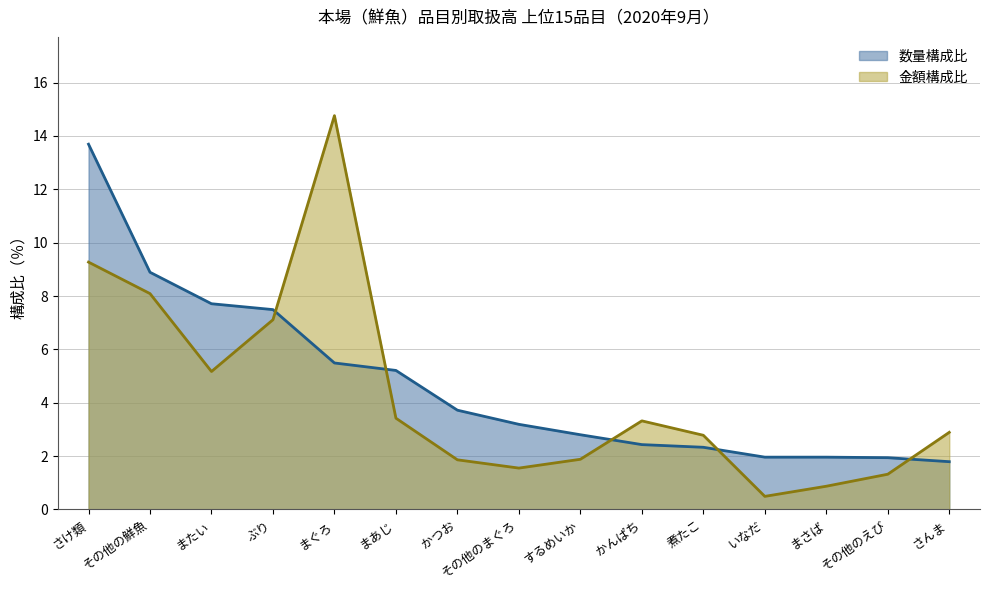

Is it true that 金額構成比 equals 1.3 at さんま?

False